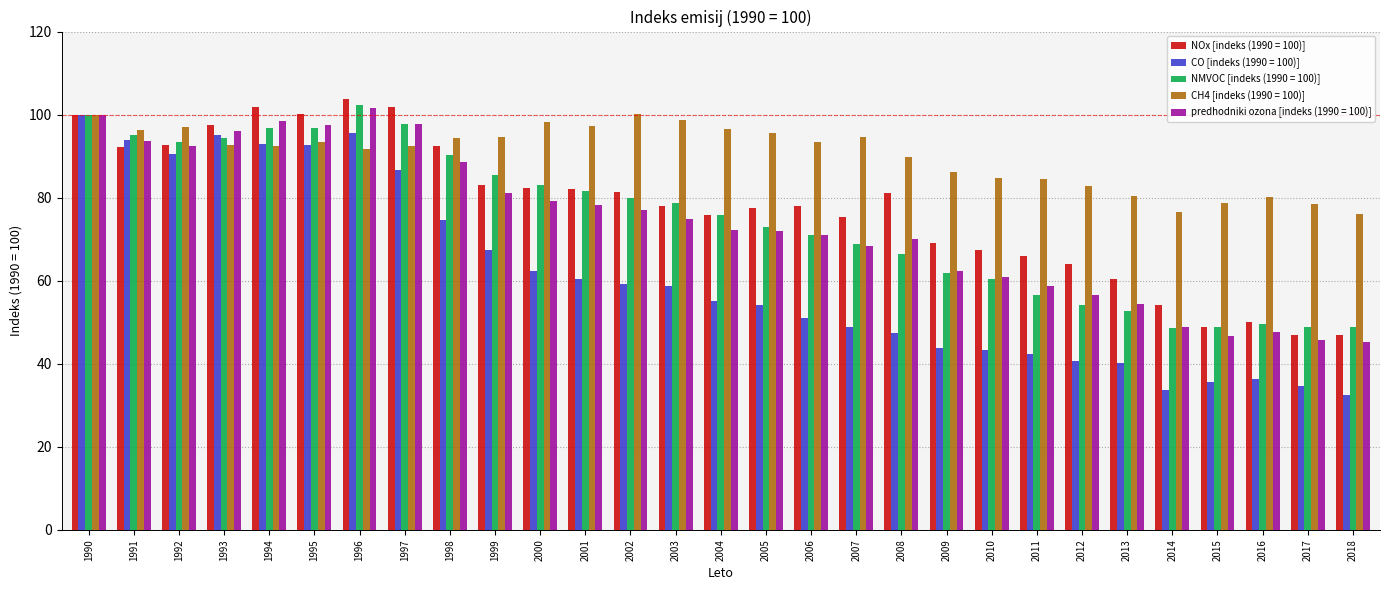

Which series has the largest range (max minus min)?

CO [indeks (1990 = 100)]